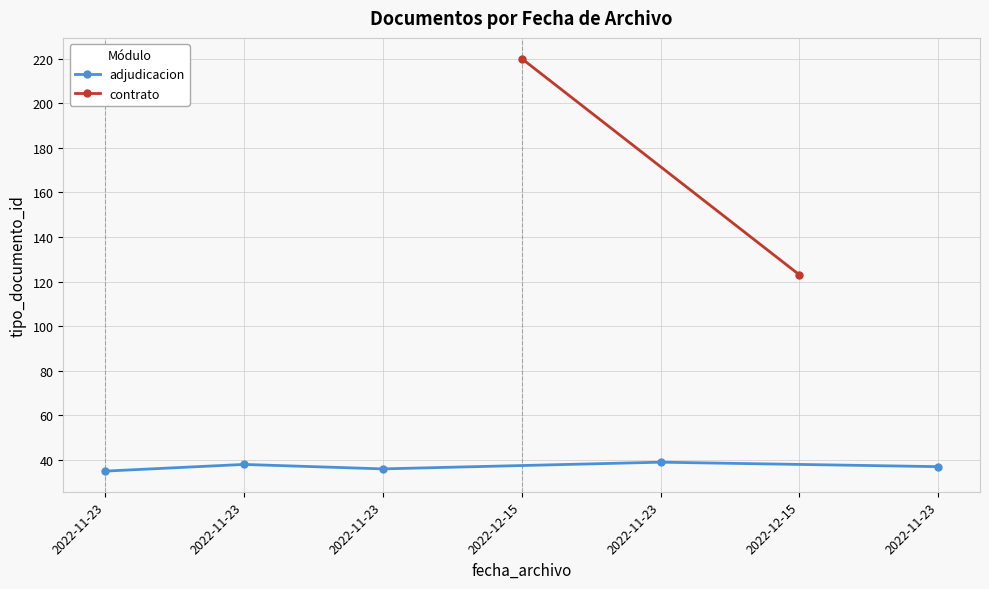

How many data points are above 38?

3